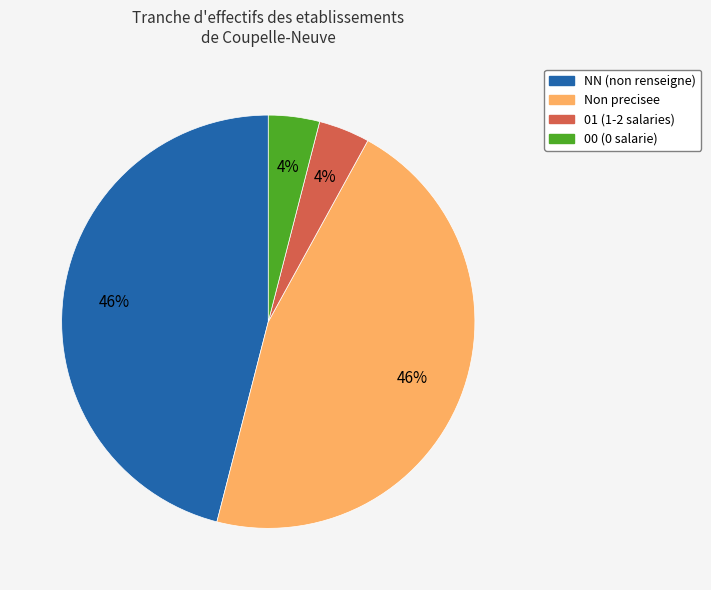

To the nearest percent, what portion does 00 (0 salarie) represent?

4%